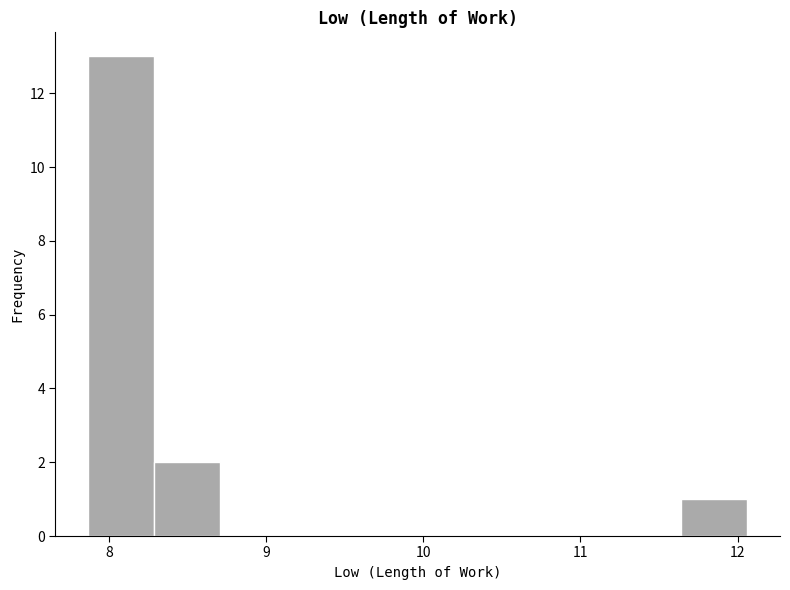

Reading left to right, list every bar in this chart as the range it spans on the x-axis followed by its height. Neither the bar edges nor the heights are printed on the chart, so give them approximately, as read against the axes.

7.9 to 8.3: 13
8.3 to 8.7: 2
8.7 to 9.1: 0
9.1 to 9.5: 0
9.5 to 10.0: 0
10.0 to 10.4: 0
10.4 to 10.8: 0
10.8 to 11.2: 0
11.2 to 11.6: 0
11.6 to 12.1: 1